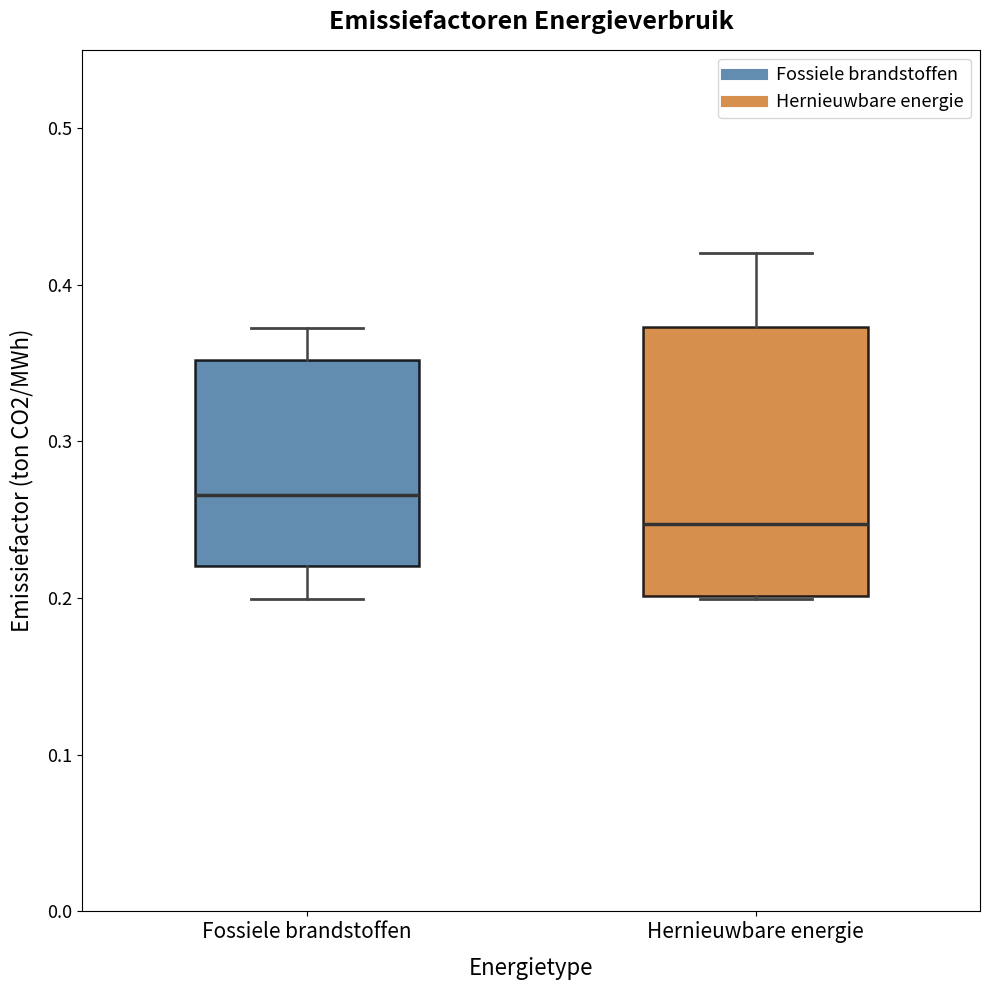

Which box is the tallest, from its lower edge to its upper edge?

Hernieuwbare energie